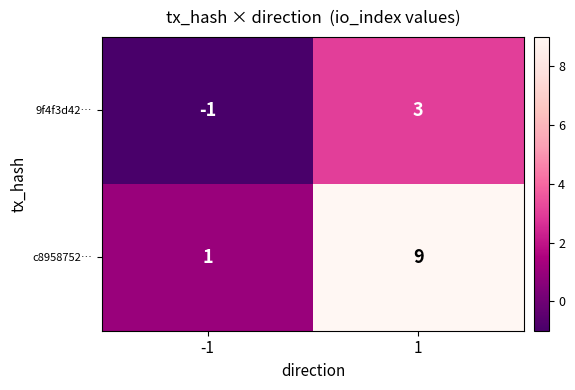

How many categories are shown in the chart?

2